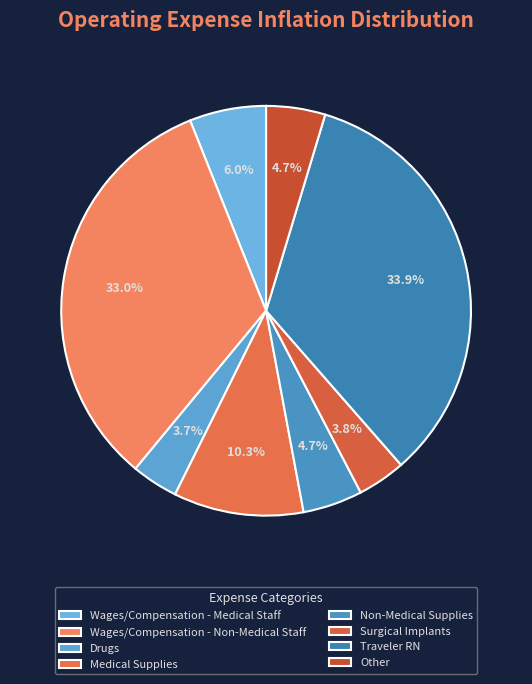

To the nearest percent, what is the combined percentage of Medical Supplies and Wages/Compensation - Non-Medical Staff?

43%